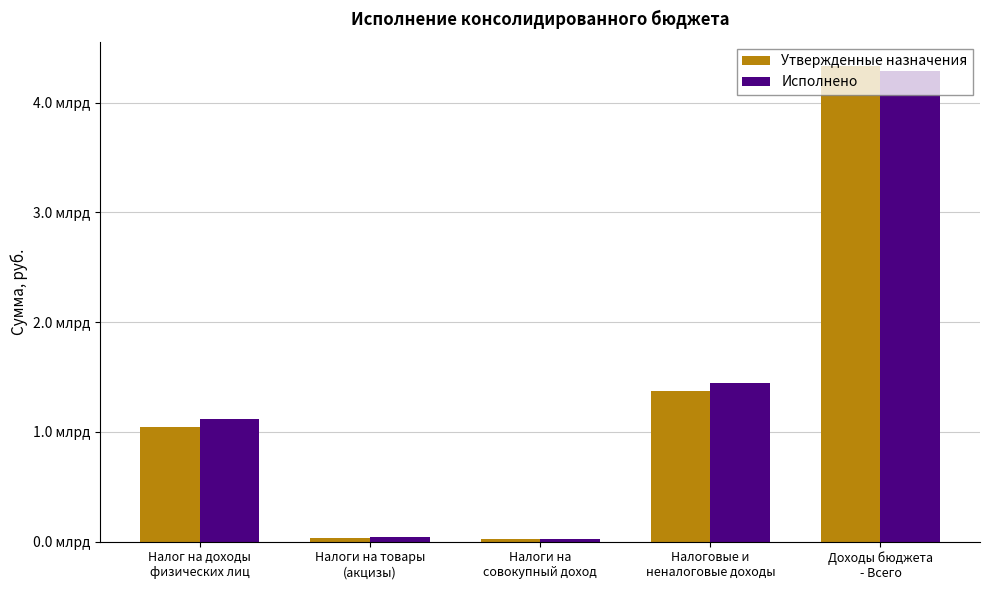

Which series has the largest range (max minus min)?

Утвержденные назначения